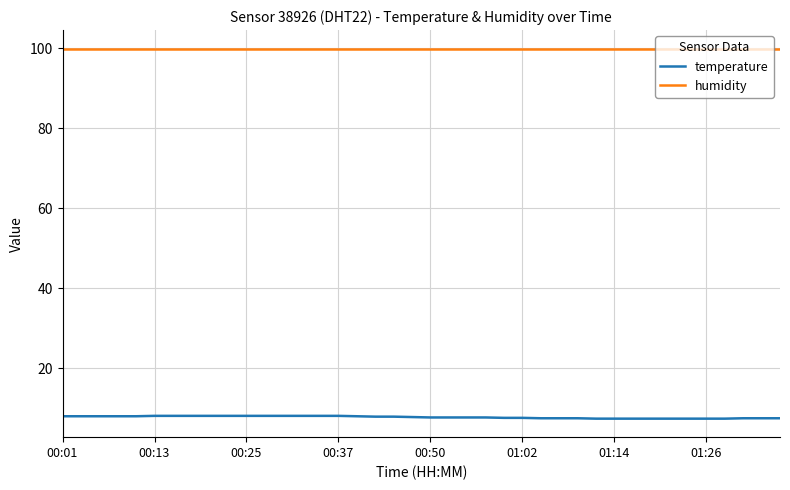

True or false: temperature and humidity intersect in this chart.

False